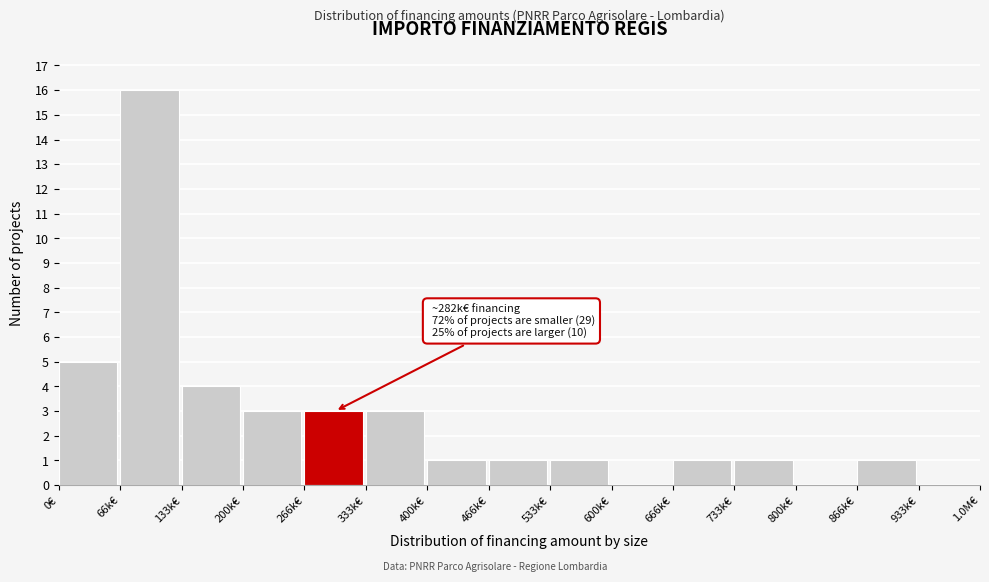

Reading left to right, extract all data points from this chart.

0€=5	66k€=16	133k€=4	200k€=3	266k€=3	333k€=3	400k€=1	466k€=1	533k€=1	600k€=0	666k€=1	733k€=1	800k€=0	866k€=1	933k€=0